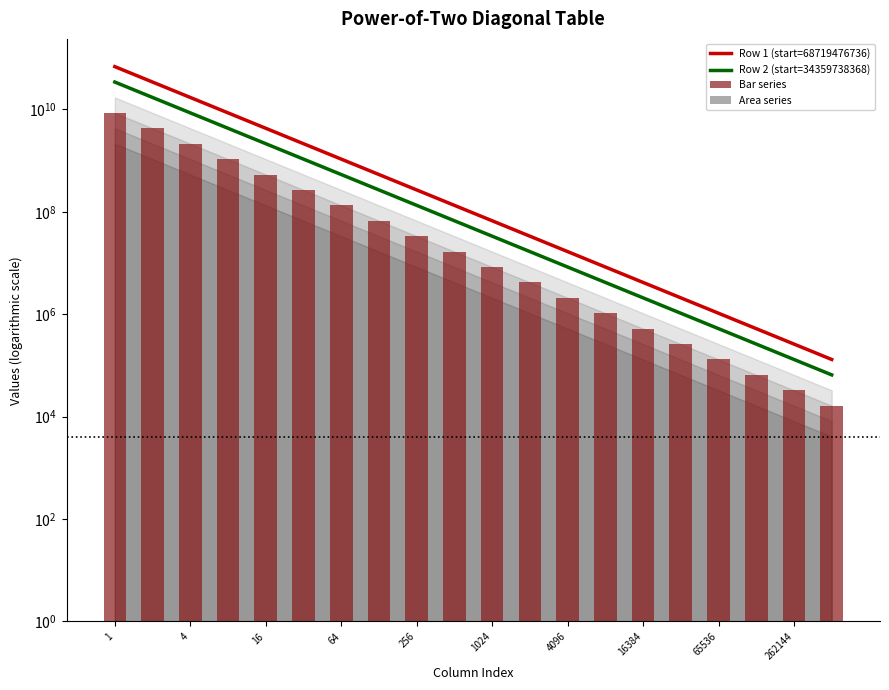

Are the bars grouped side by side (vs. stacked)?

Yes